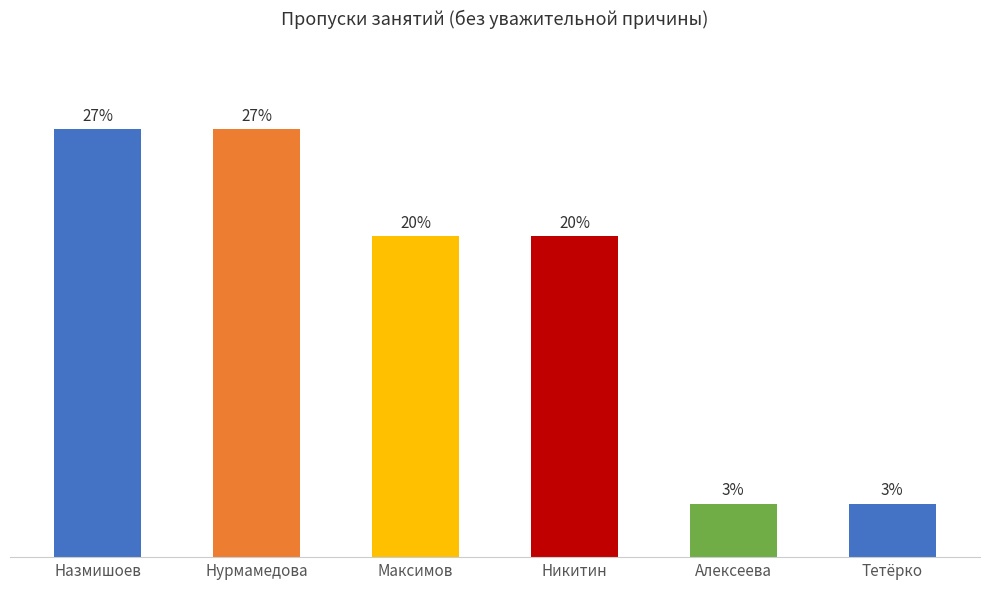

What is the sum of all values?

30